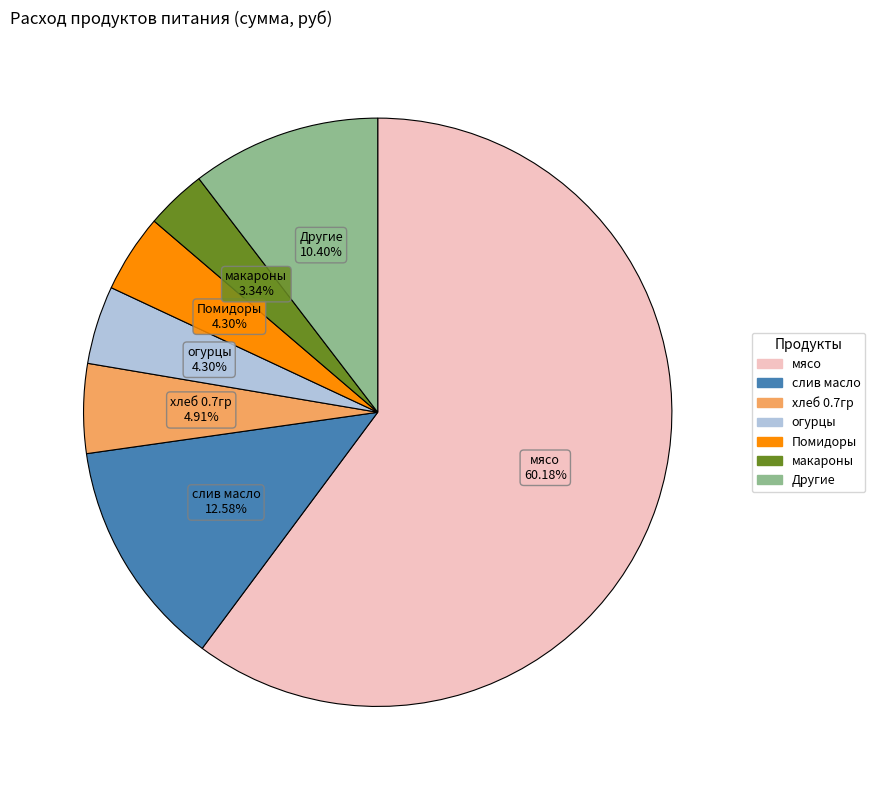

Is there a majority slice in this chart?

Yes